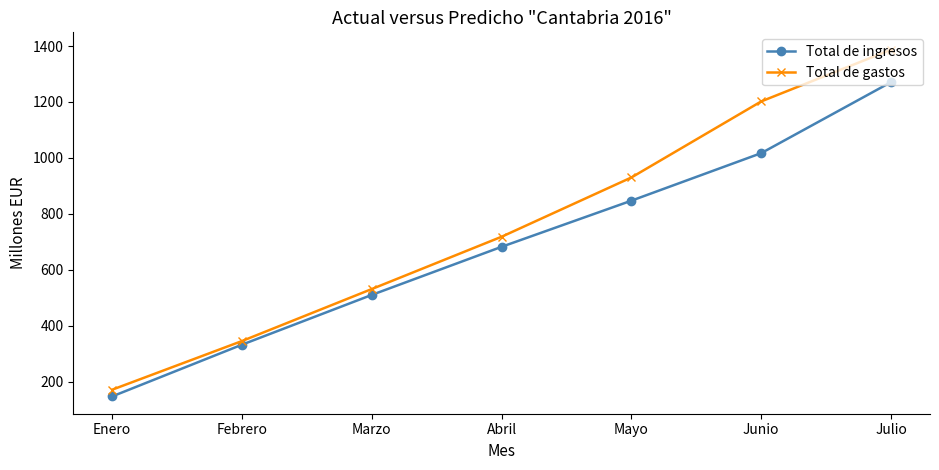

What is the difference between the highest and lowest values at Abril?

36